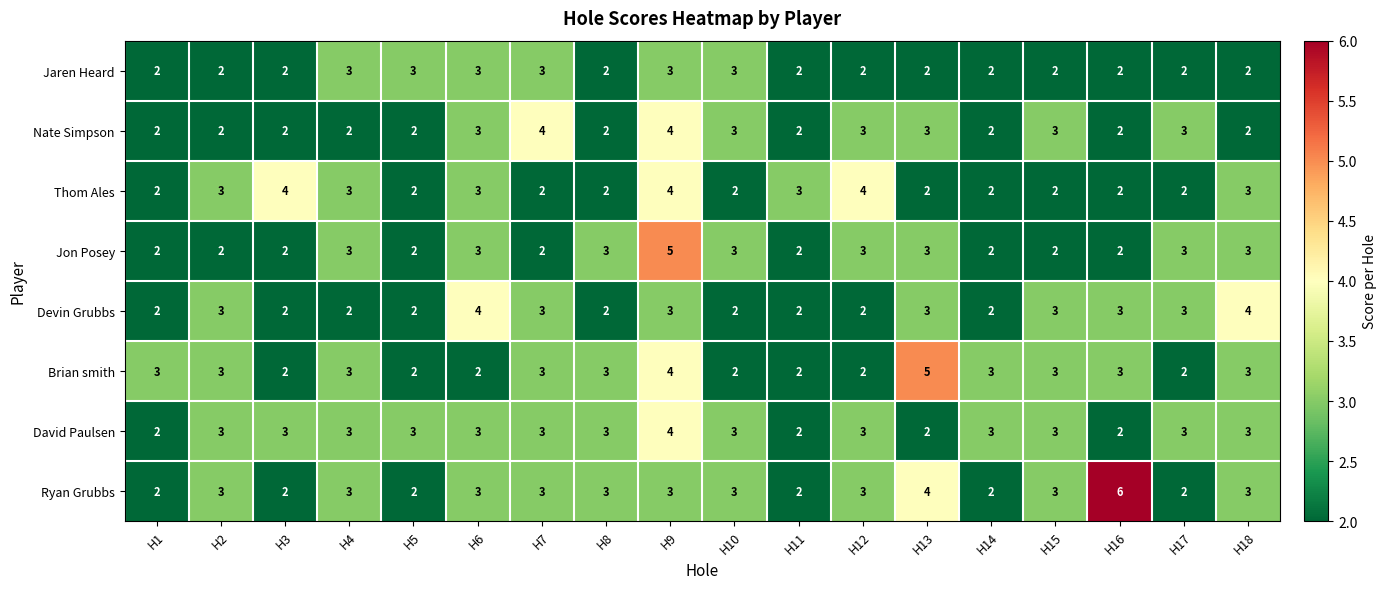

Between H11 and H13, which series saw the biggest shift?

Brian smith